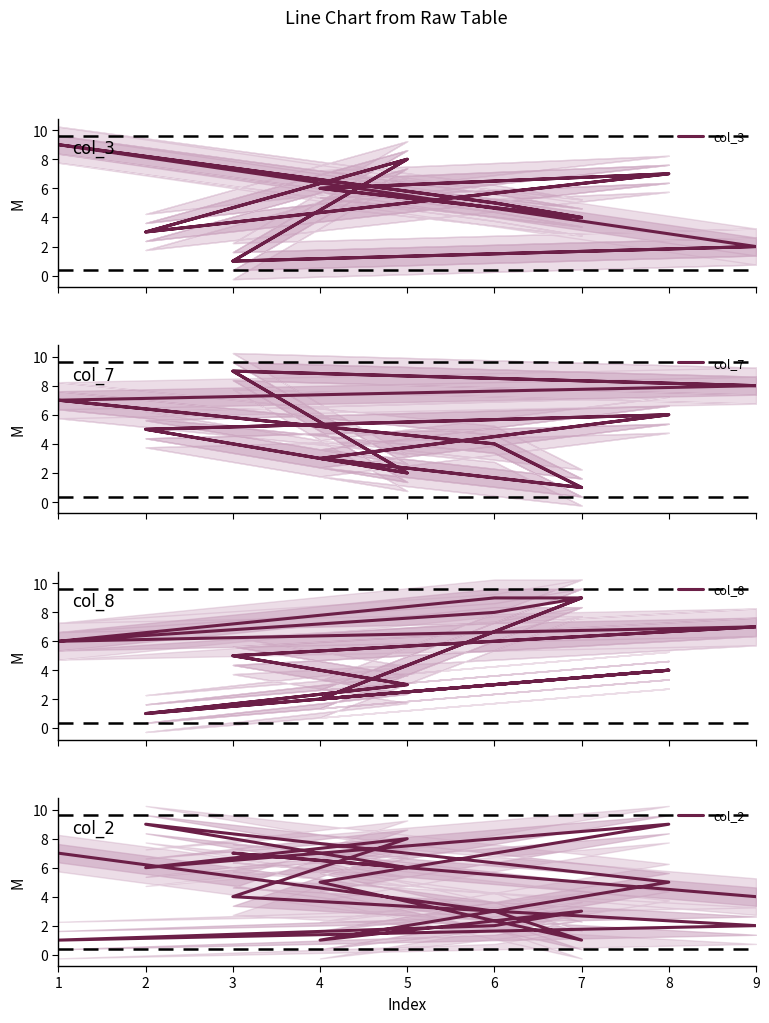

What is the value of the col_2 point at the 12th from the left?

3